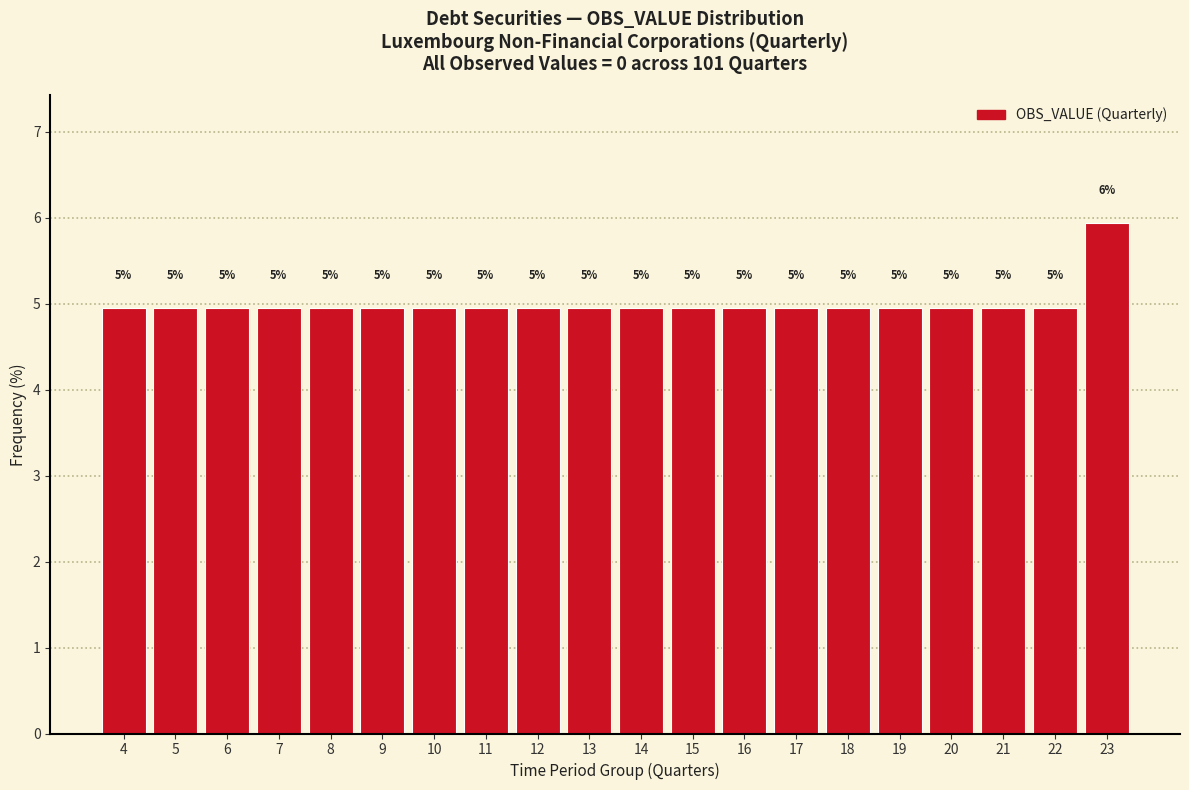

What is the value of the 17th bar from the left?

5.0